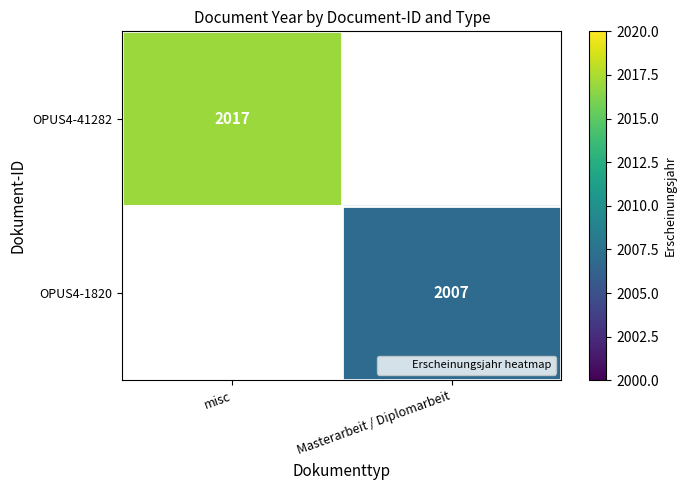

Is it true that OPUS4-1820 equals 2007.0 at Masterarbeit / Diplomarbeit?

True